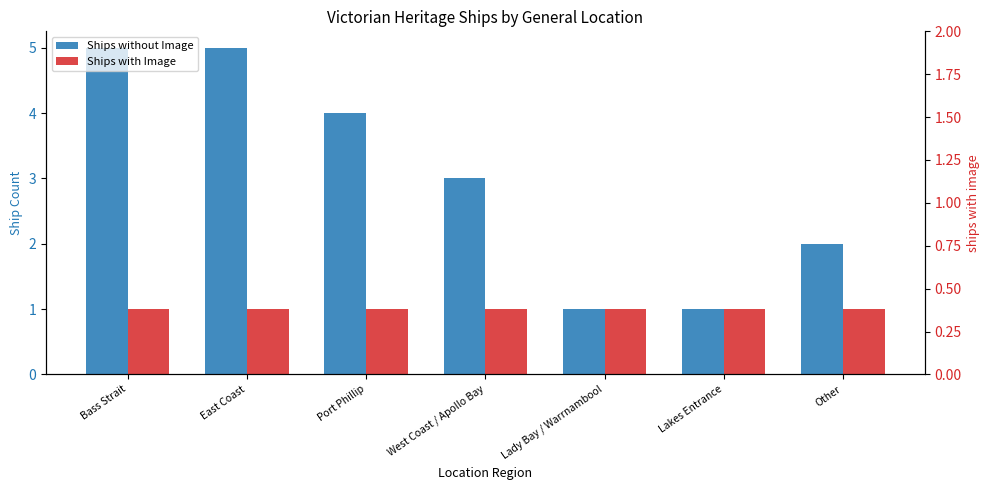

How many values in the Ships without Image series exceed 3?

3